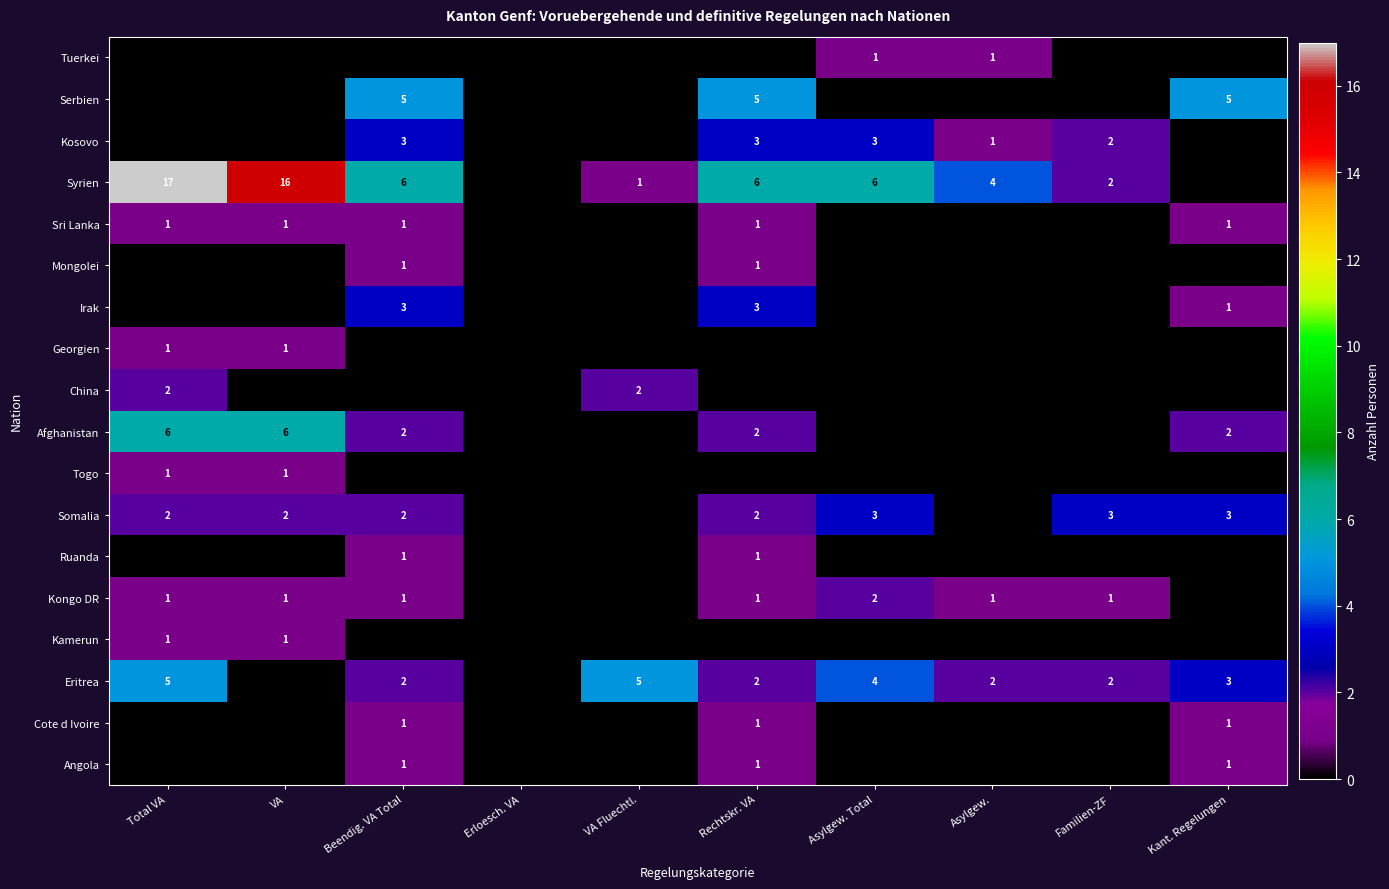

The value of Kosovo at Rechtskr. VA is 3. True or false?

True